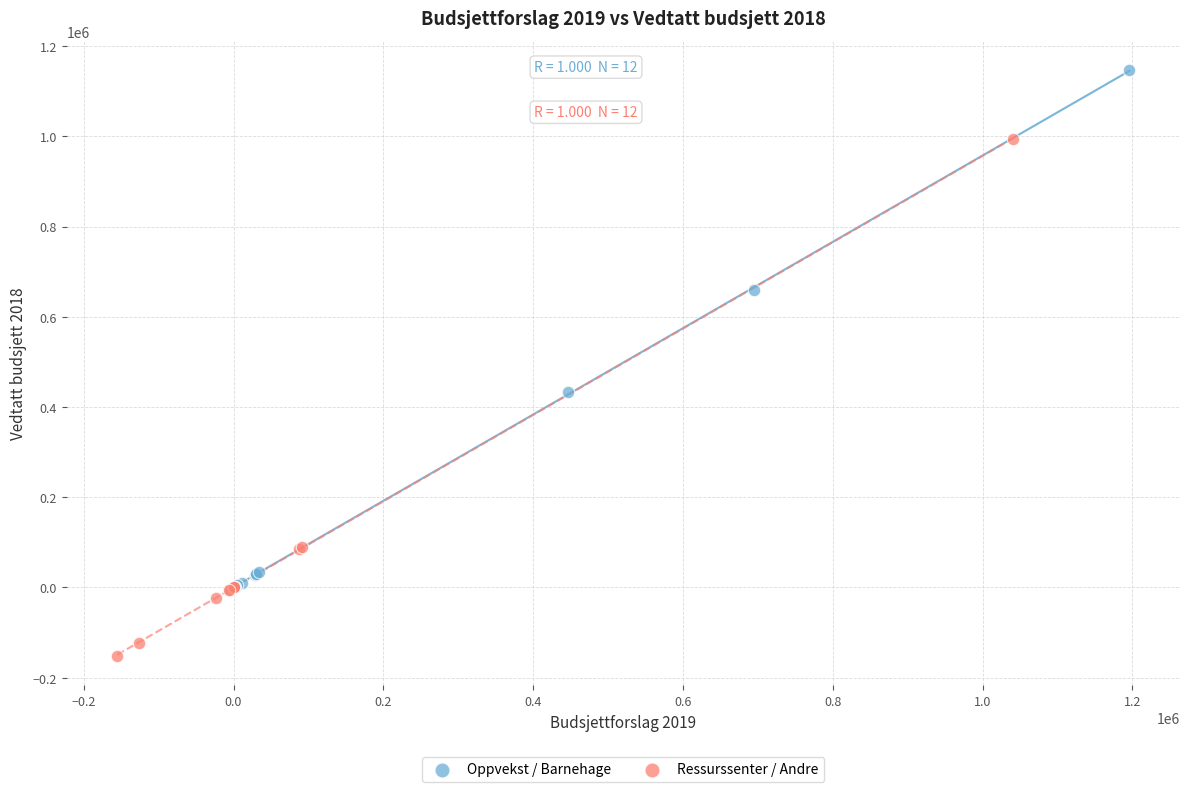

Which series contains the highest Y value?

Oppvekst / Barnehage